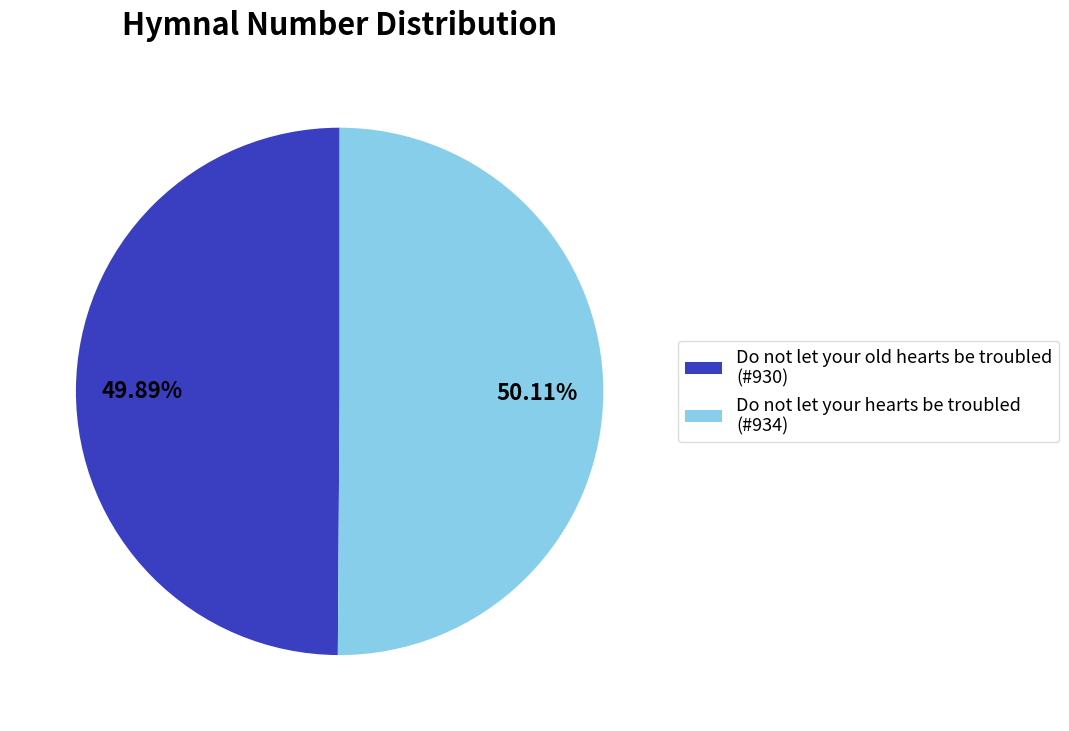

The Do not let your hearts be troubled slice represents 44% of the pie. True or false?

False